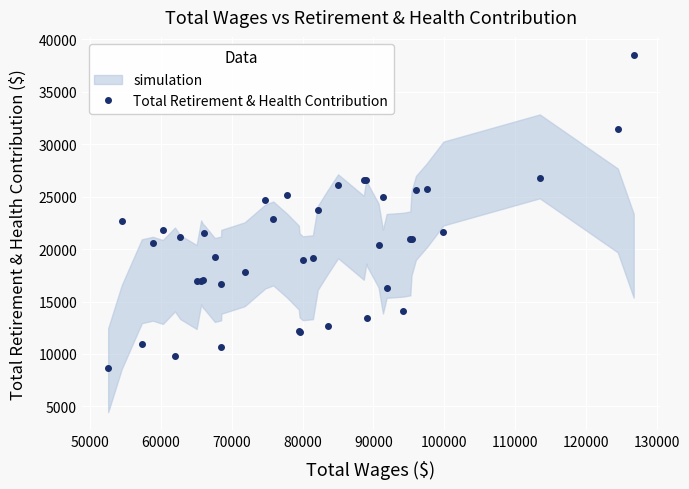

What is the minimum value shown in the chart?

8621